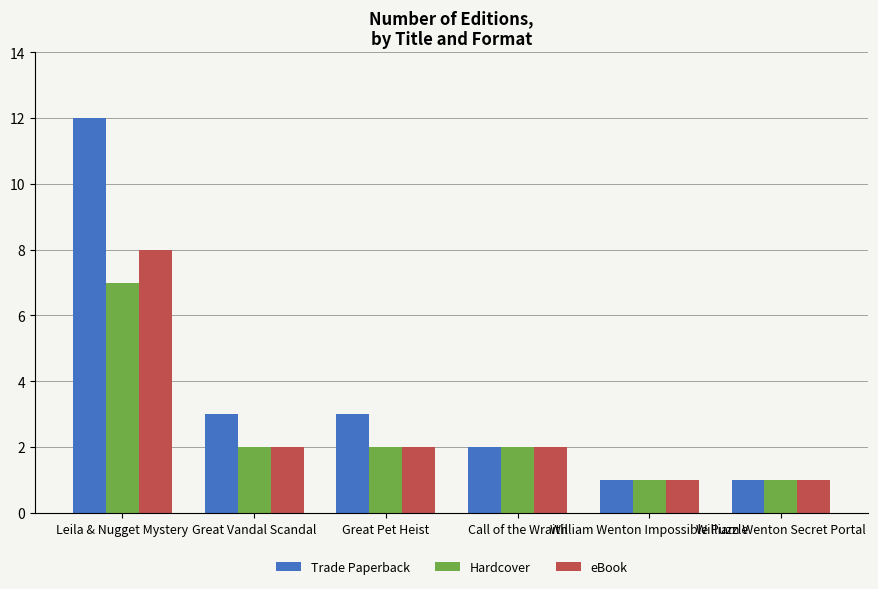

Which series has the largest total across all categories?

Trade Paperback